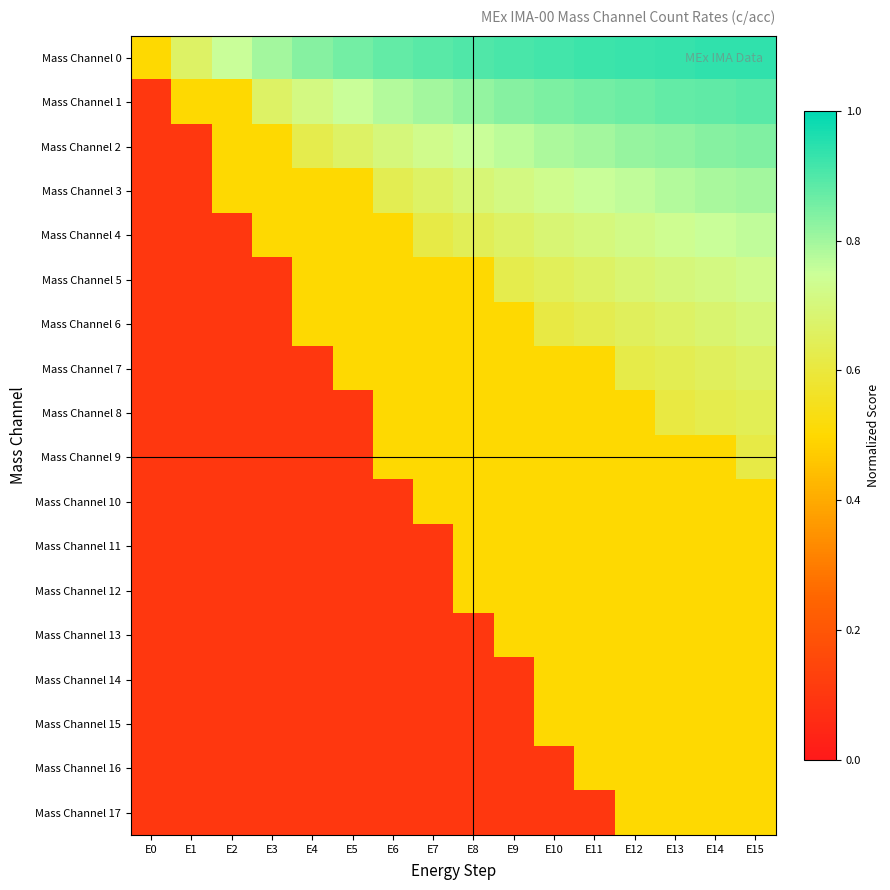

Between E0 and E3, which is larger?

E3